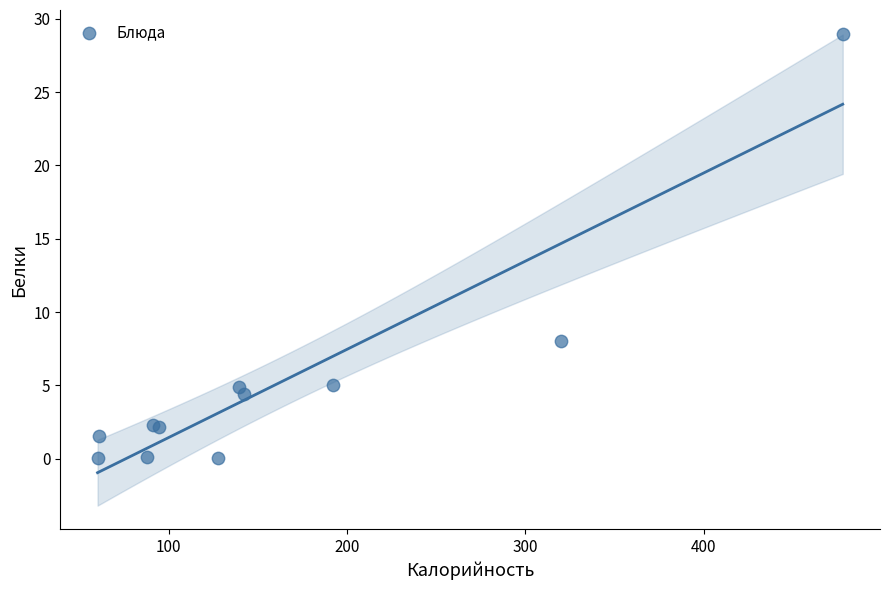

What Y value in the scatter plot is closest to 14?

8.0